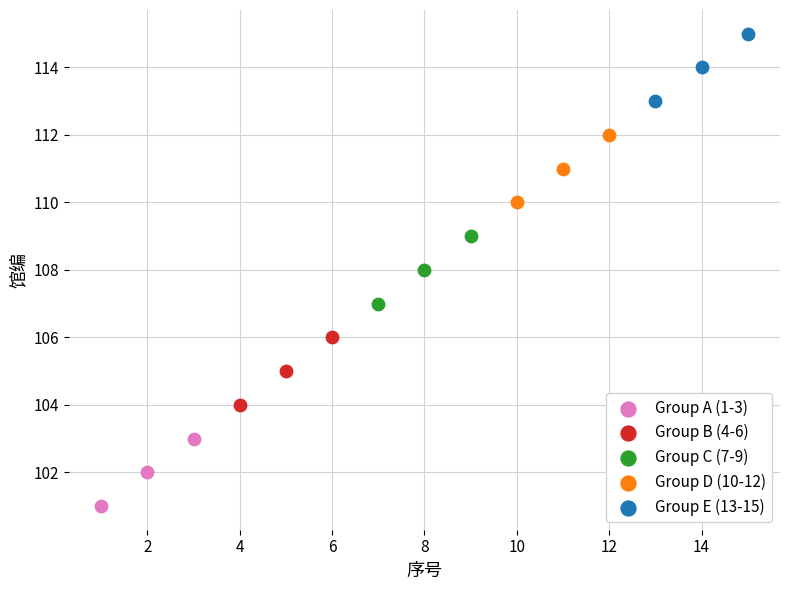

Which series reaches the maximum Y coordinate?

Group E (13-15)